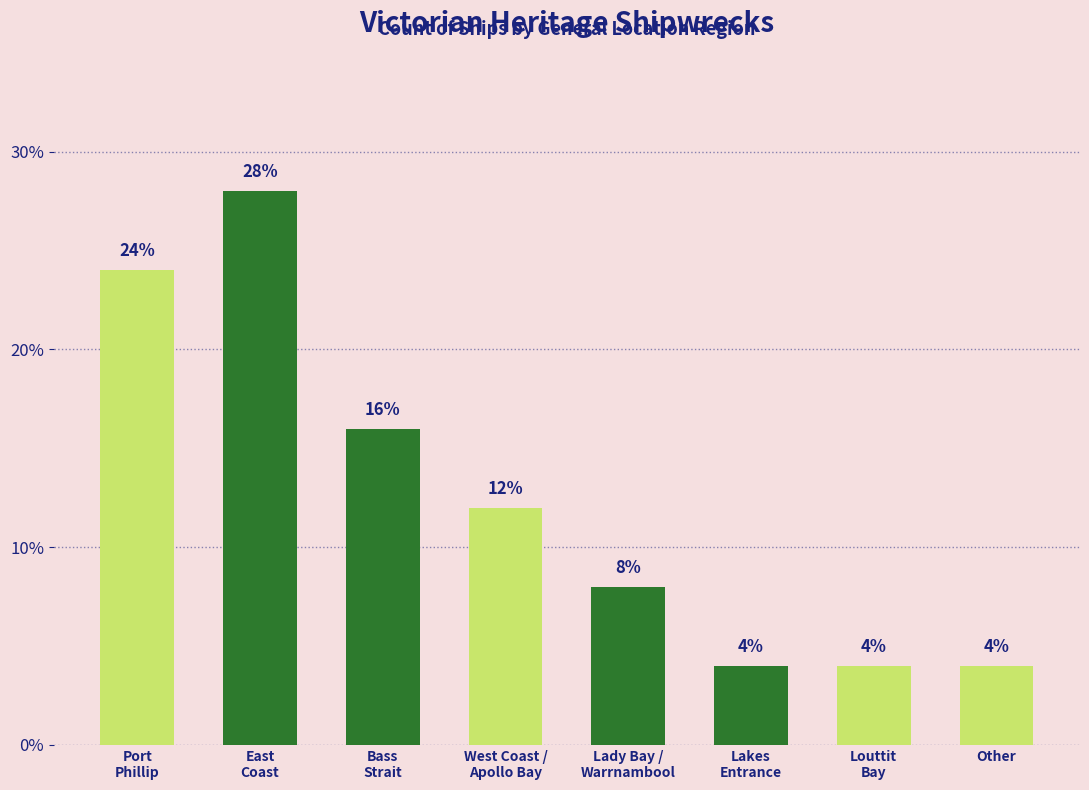

How many bars are there in total?

8